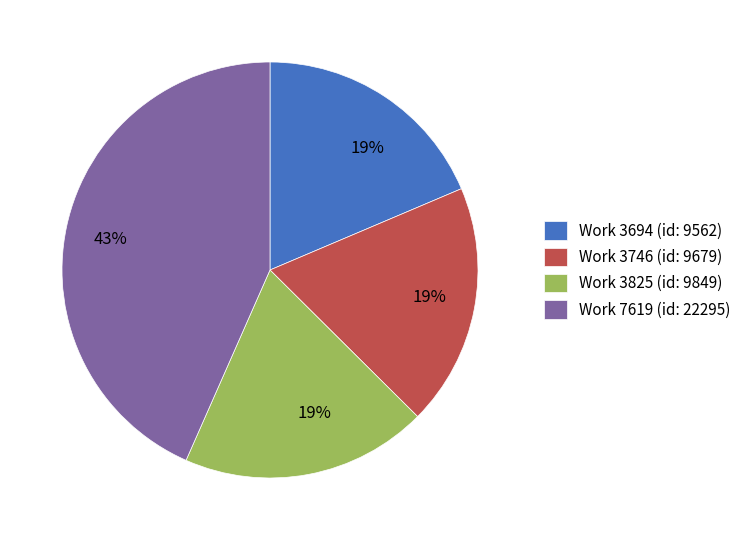

To the nearest percent, what is the average slice percentage?

25%